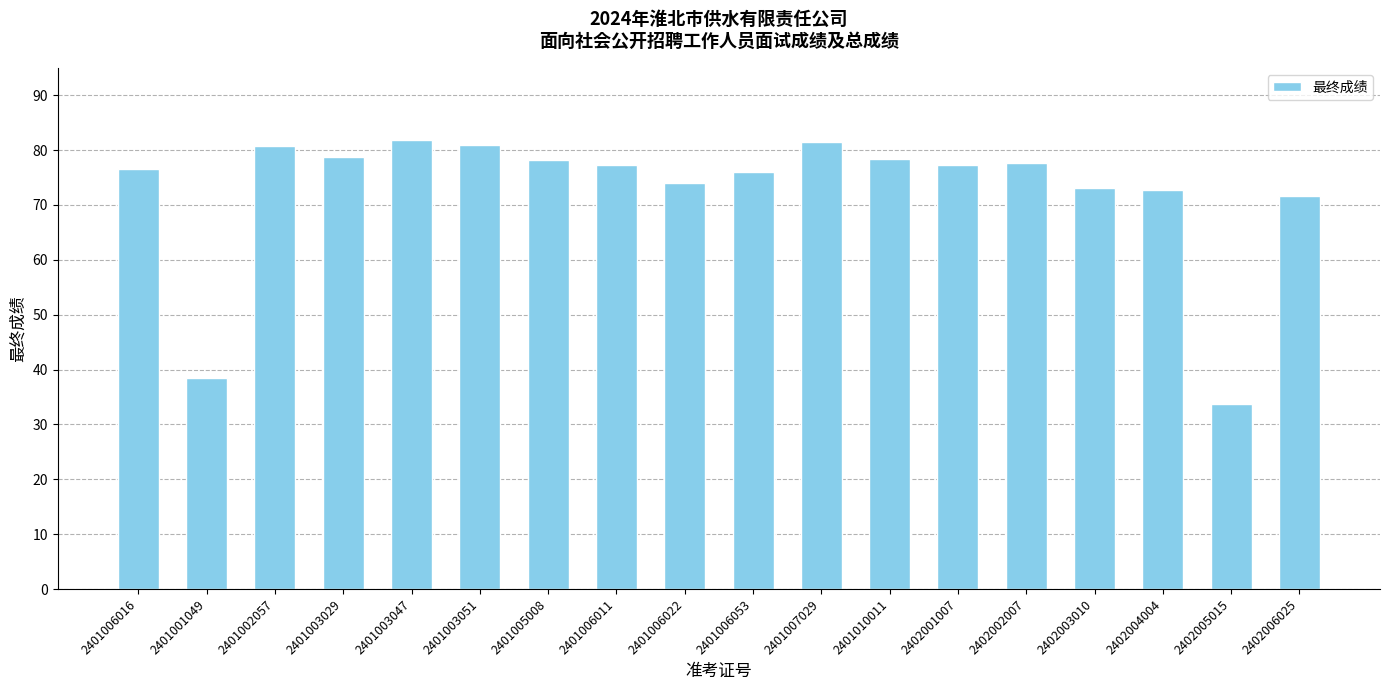

The value at 2401001049 is 38.4. True or false?

True